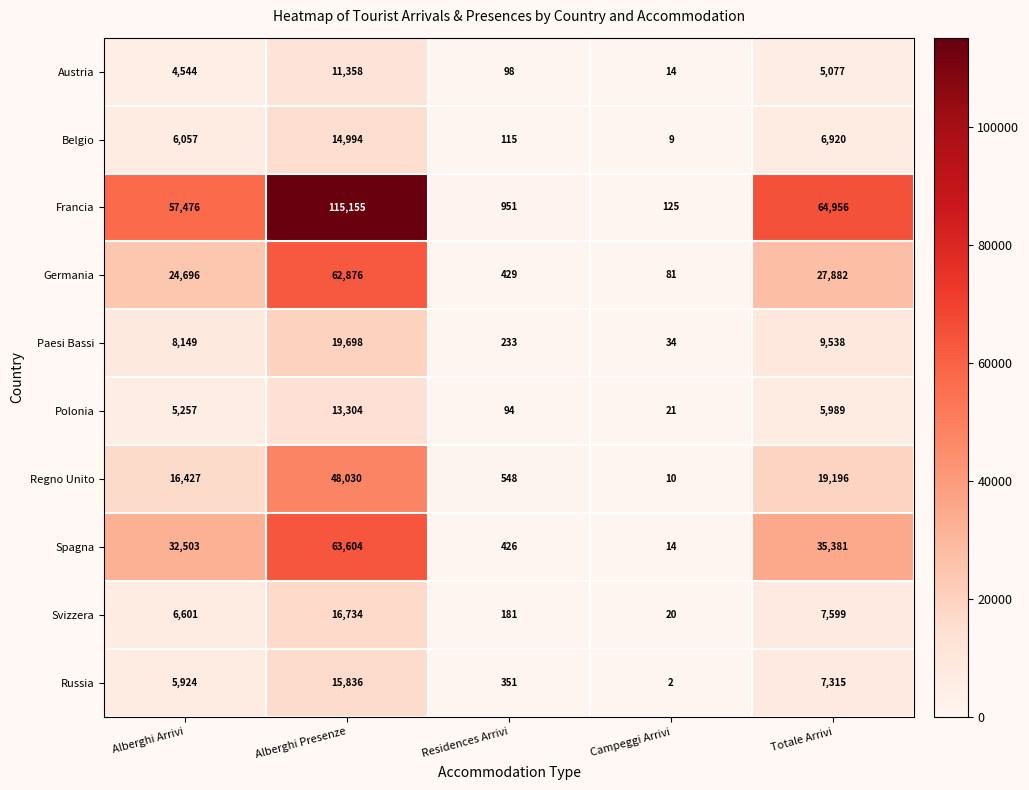

Which series has the largest range (max minus min)?

Francia